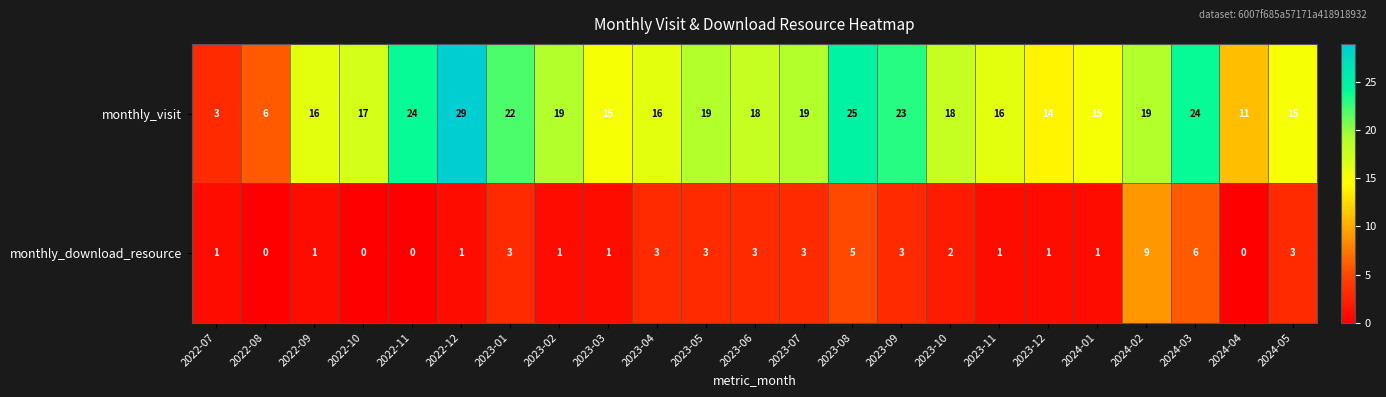

Which category has the highest value across all series?

2022-12